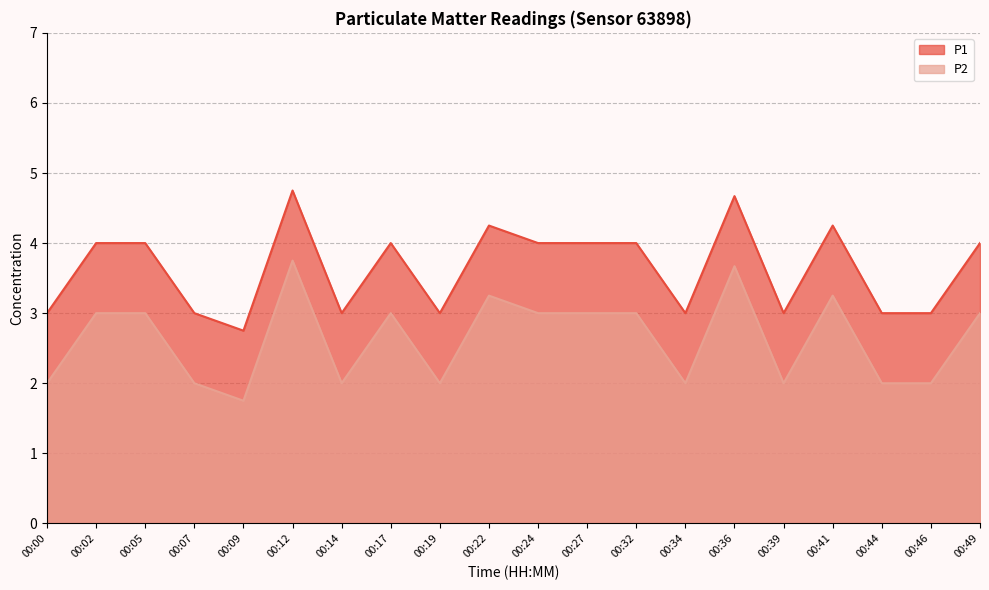

At 00:34, list the series in order from smallest to largest.

P2, P1